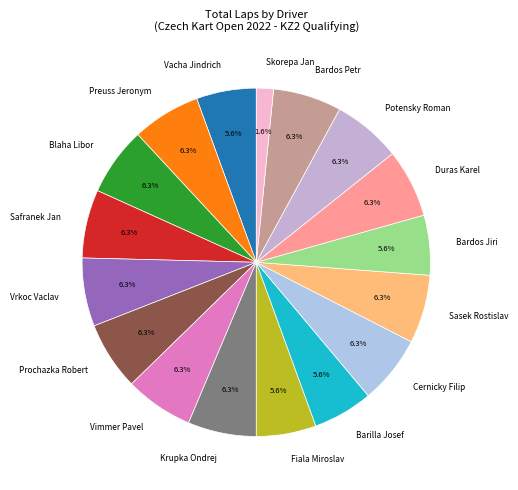

Does Fiala Miroslav account for over 50% of the chart?

No